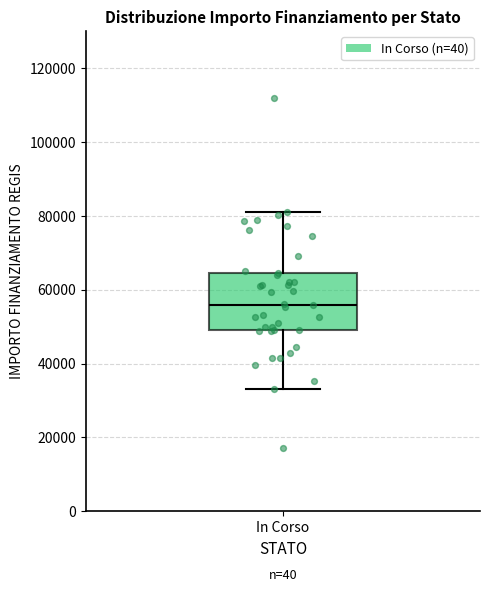

Transcribe this box plot: give where the median line is, the range the box spans, and where the two whiskers end, as read against the y-axis. The values are not printed on the chart, so give them approximately, as read against the axis.

median 56000, box 50000 to 64000, whiskers 32000 to 80000